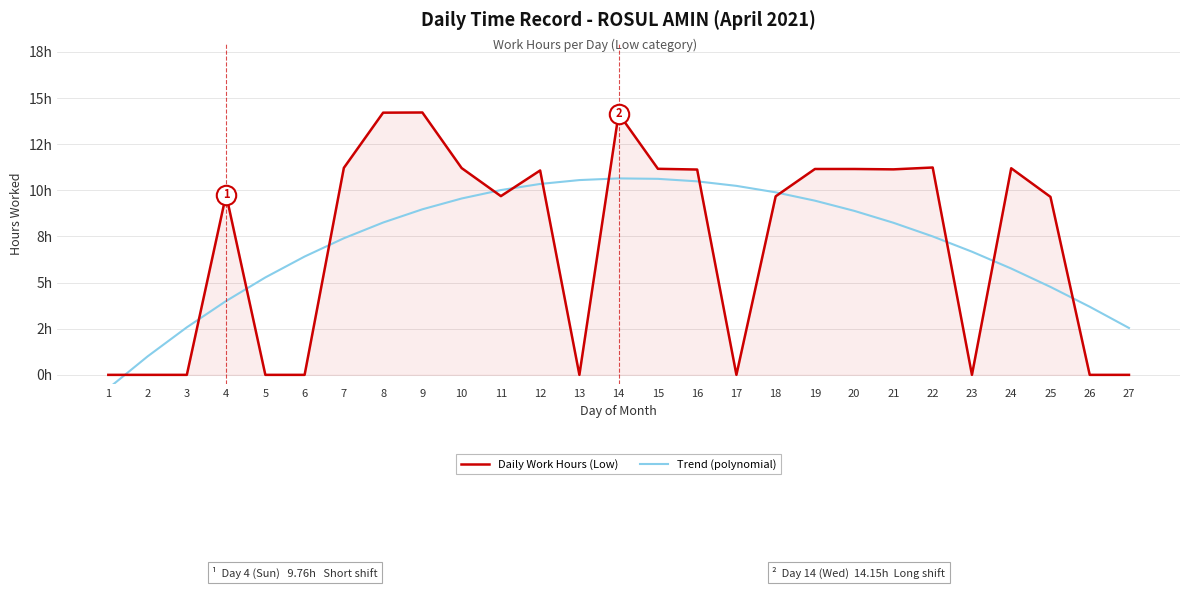

Which series changed the most between 2 and 21?

Daily Work Hours (Low)